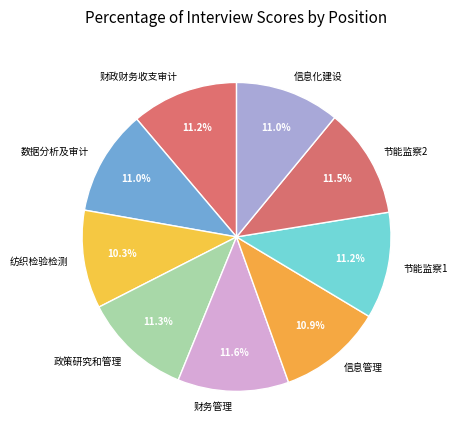

How many slices are in this pie chart?

9